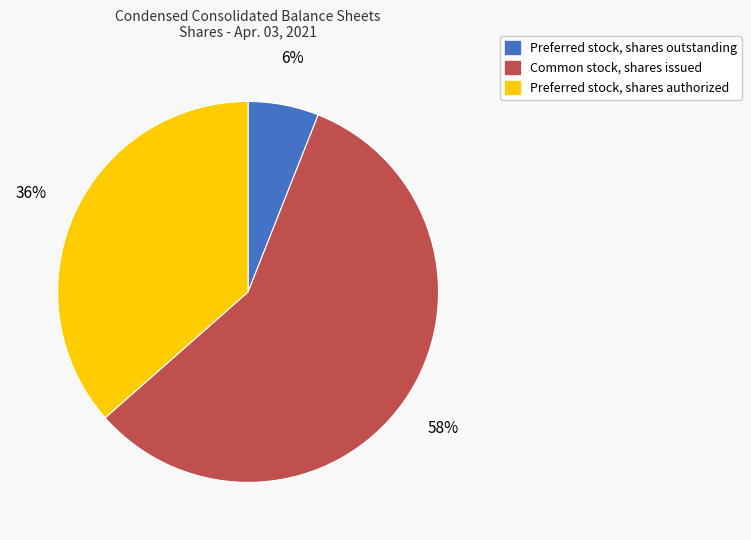

To the nearest percent, what percentage of the pie is Preferred stock, shares outstanding?

6%